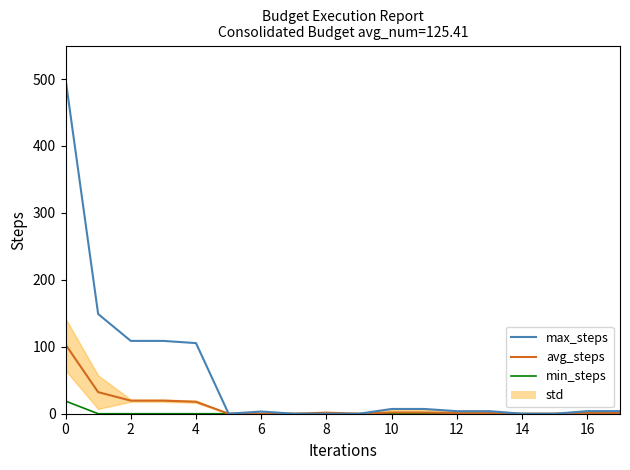

Reading right to left, what are all the values shown in this chart?

min_steps: 0.0	0.0	0.0	0.0	0.0	0.0	0.0	0.0	0.0	0.0	0.0	0.0	0.0	0.0	0.0	0.0	0.0	18.9
avg_steps: 1.0	1.0	0.0	0.0	0.9	0.9	1.8	1.8	0.0	1.6	0.0	0.1	0.0	17.9	19.6	19.6	32.2	103.4
max_steps: 3.9	3.9	0.0	0.0	3.8	3.8	7.1	7.1	0.0	0.0	0.0	3.3	0.0	105.5	108.8	108.8	148.9	500.0